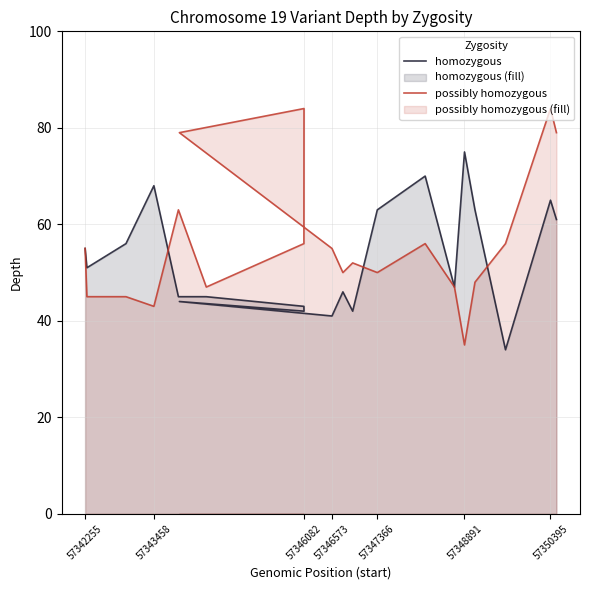

Reading right to left, list all the values displayed in this chart.

homozygous: 61	65	34	63	75	47	70	63	42	46	41	44	42	43	45	45	68	56	51	55
possibly homozygous: 79	84	56	48	35	47	56	50	52	50	55	79	84	56	47	63	43	45	45	55